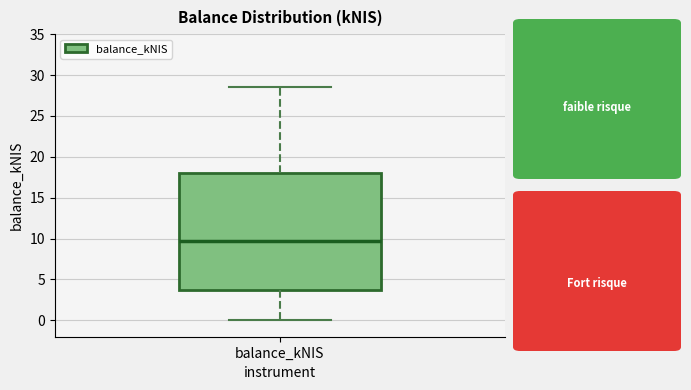

Read this box plot against the y-axis: the position of the median line, the range covered by the box, and the ends of both whiskers. The values are not printed on the chart, so give them approximately, as read against the axis.

median 10.0, box 3.5 to 18.0, whiskers 0.0 to 28.5